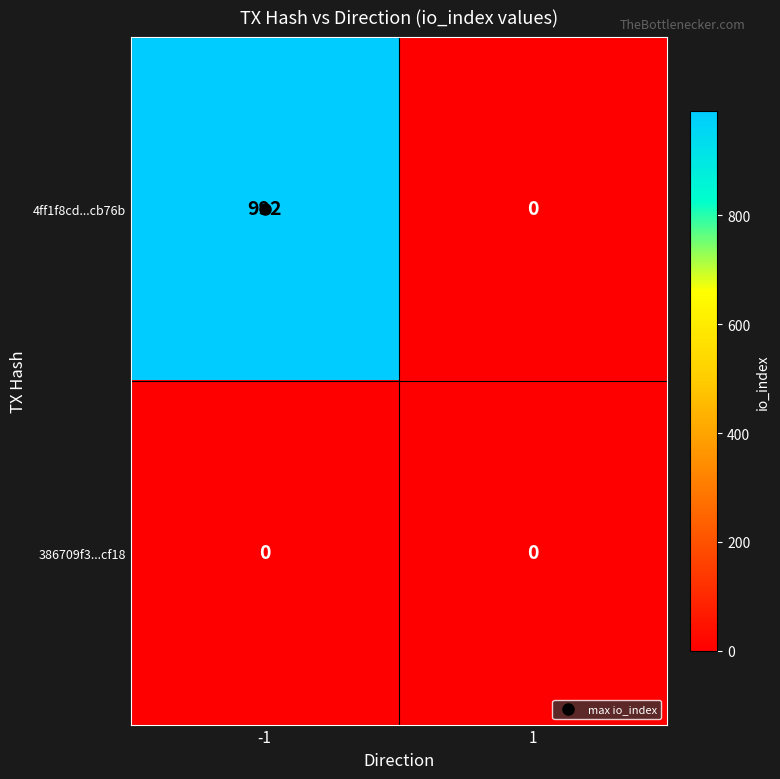

True or false: 4ff1f8cd...cb76b has a value of 329 at 1.

False